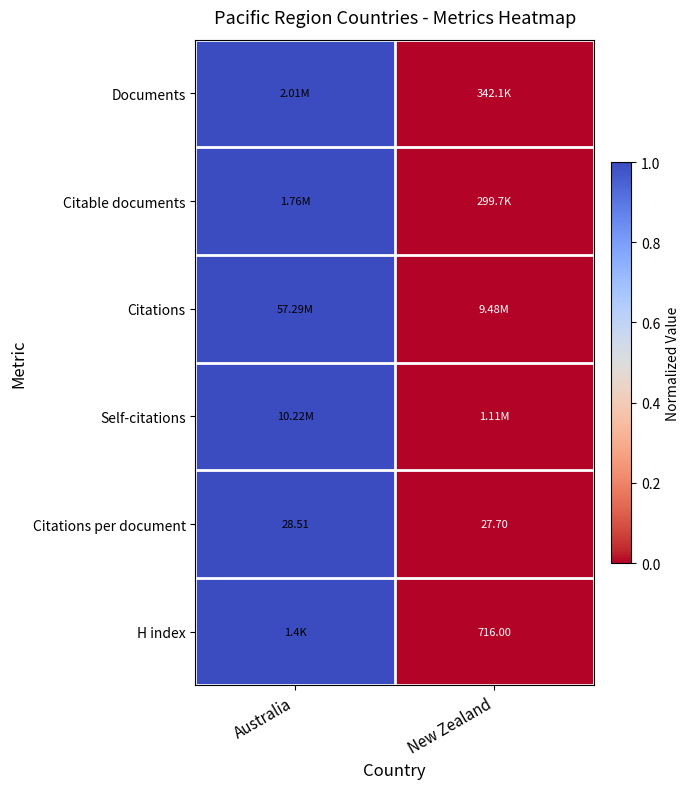

Where does the Citations per document series first go above 28?

Australia